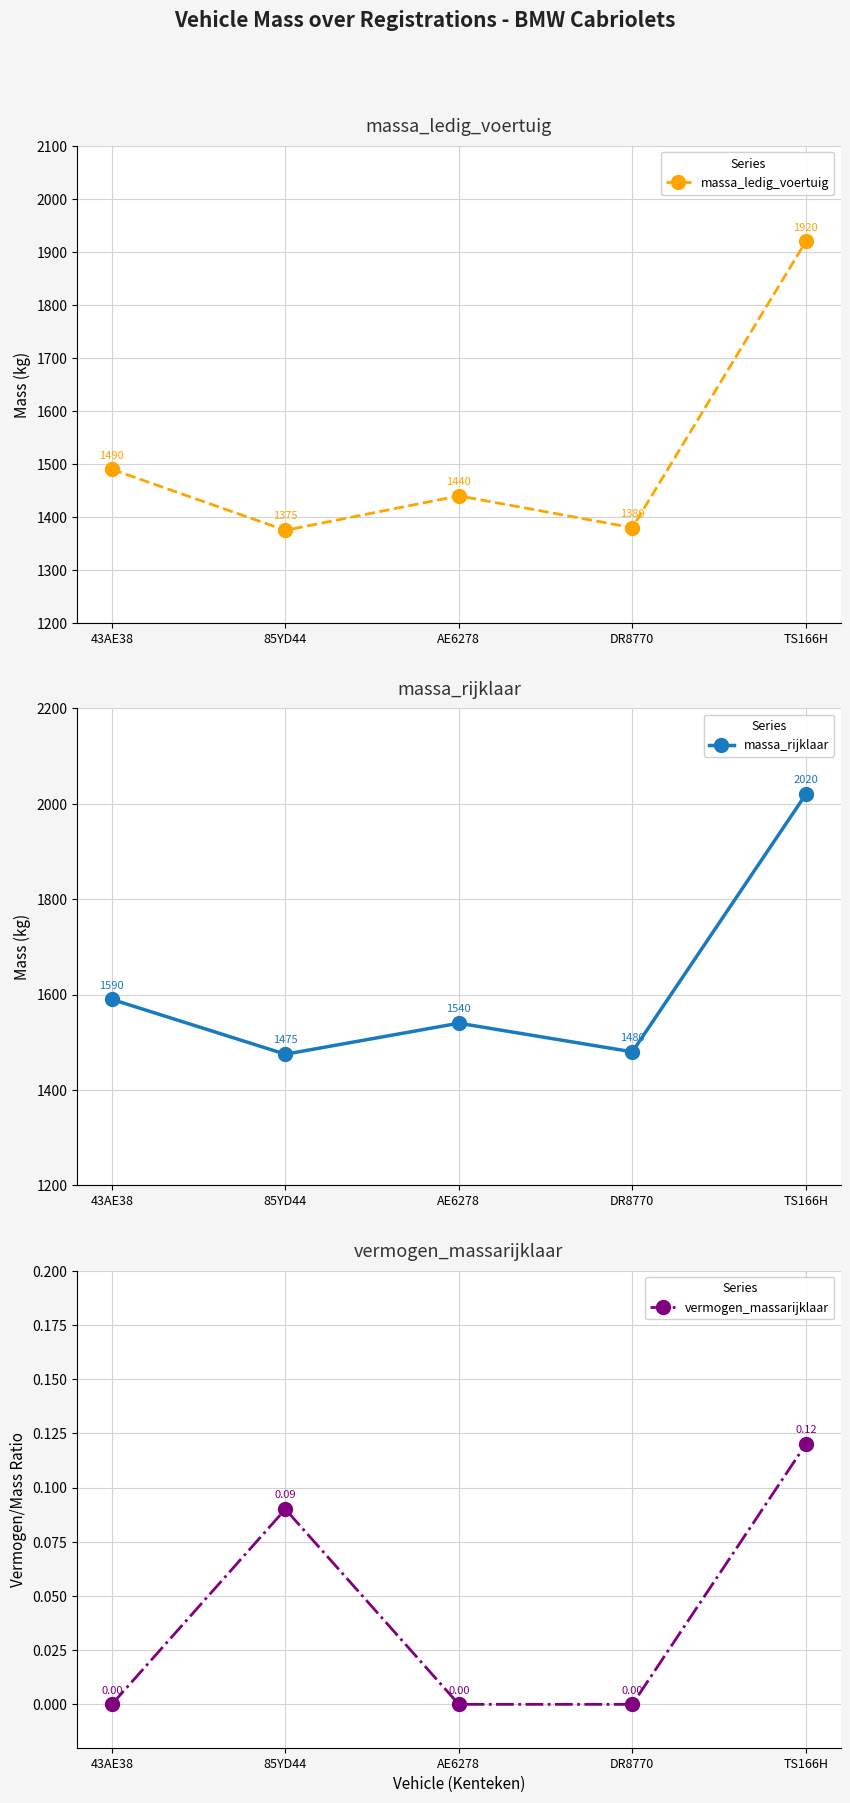

At which category does massa_ledig_voertuig reach its first local peak?

AE6278